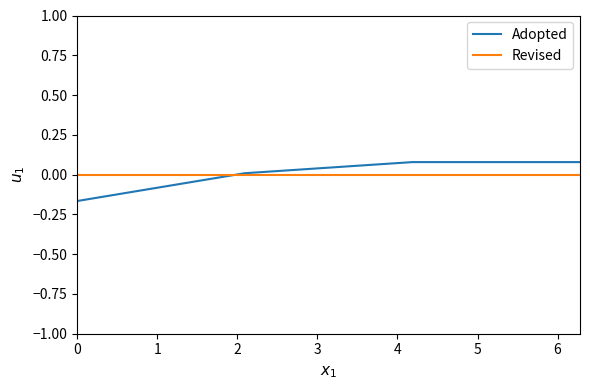

How many distinct data groups are displayed?

2